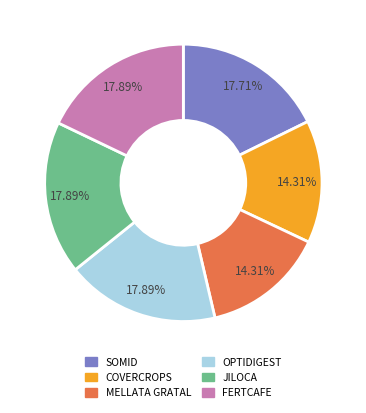

How many slices are in this pie chart?

6